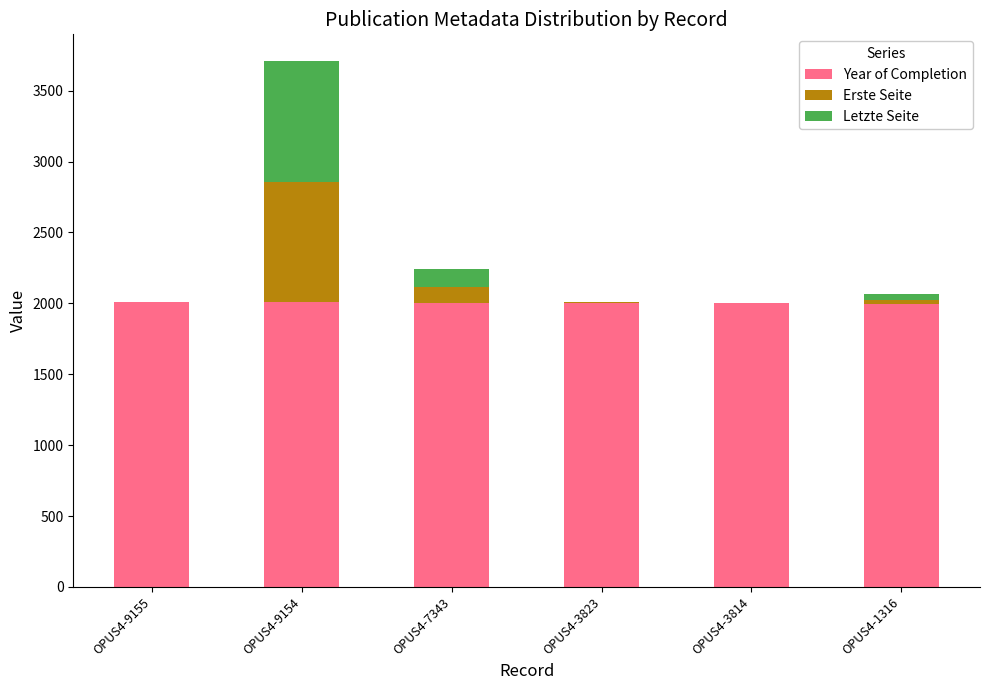

Is it true that Year of Completion equals 3341 at OPUS4-7343?

False